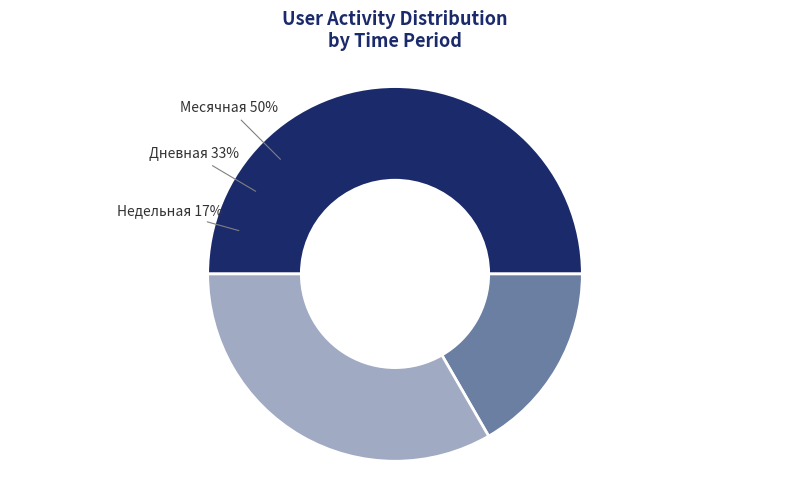

What percentage is the Месячная slice, to the nearest percent?

50%